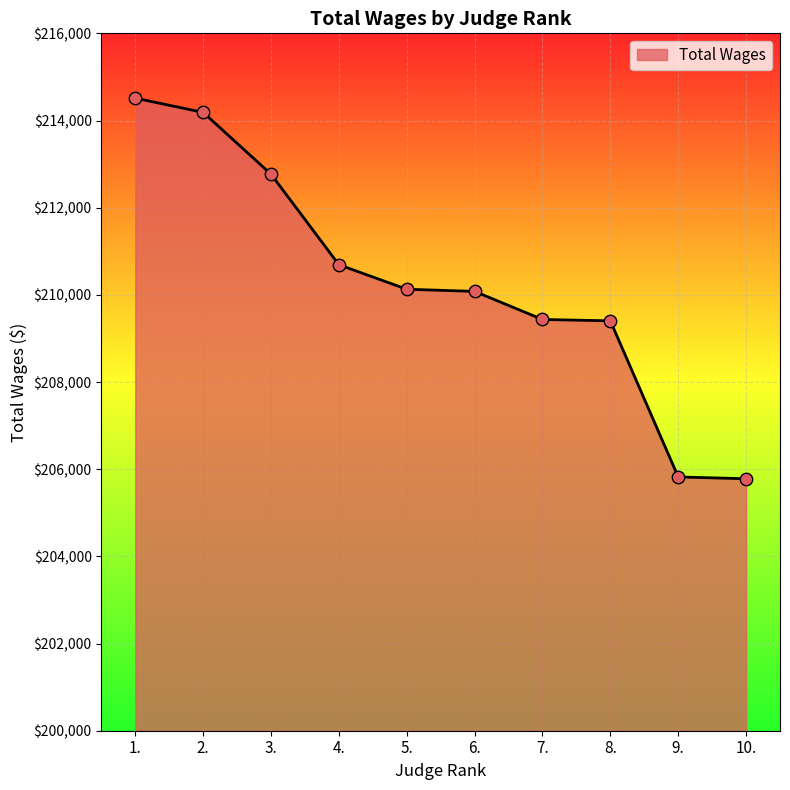

Approximately how many times larger is the value at 2. compared to 3.?

1.0